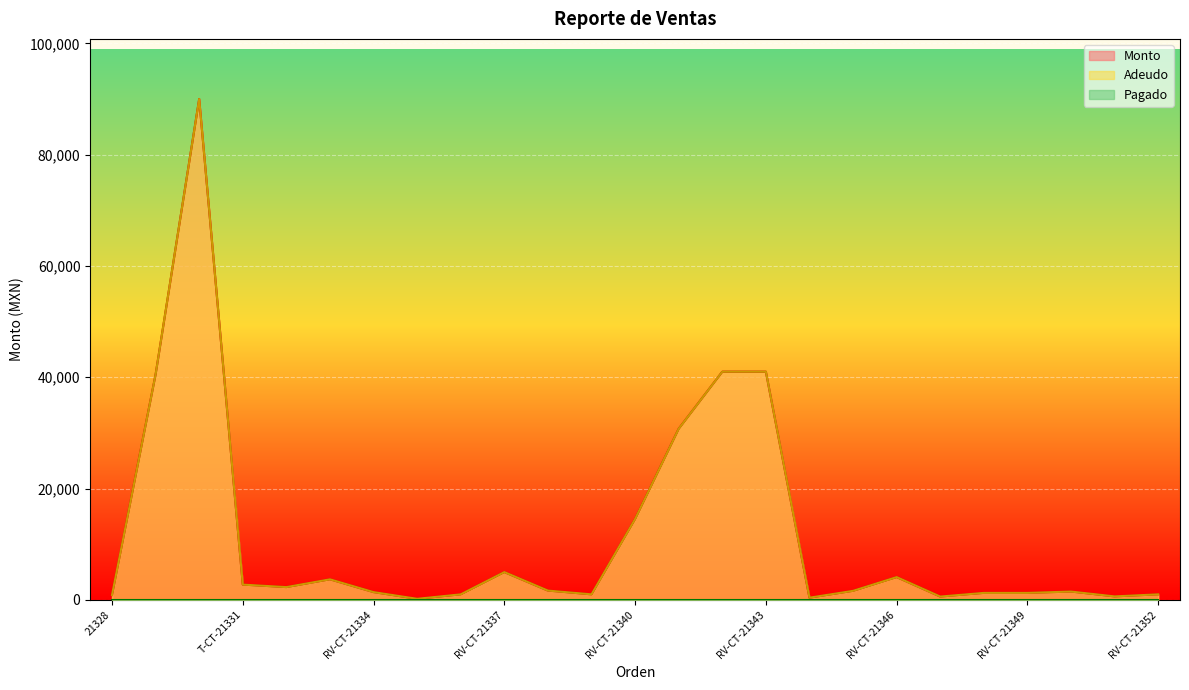

How many interior local valleys does the Monto series have?

6